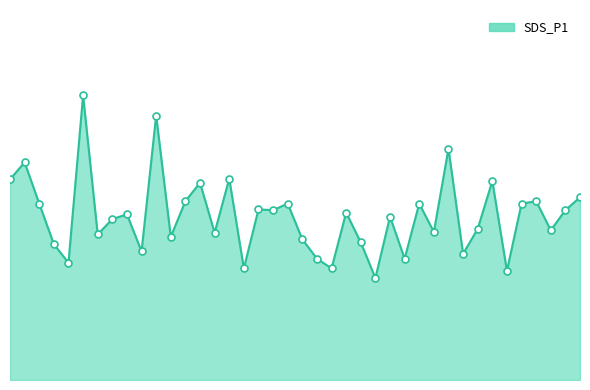

What is the greatest value displayed?

11.7